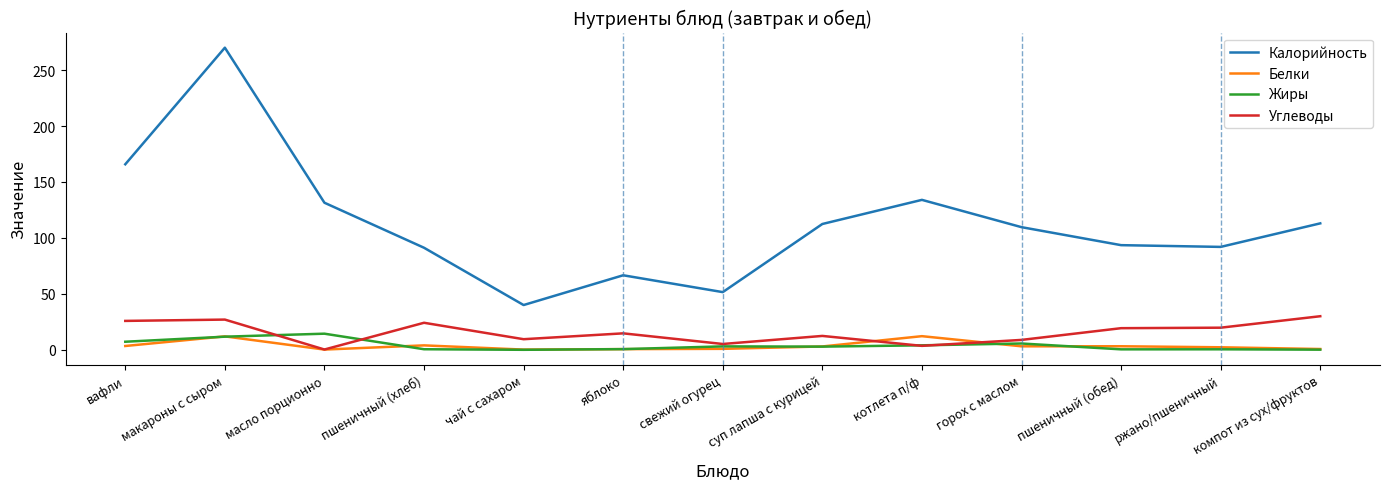

True or false: Калорийность and Углеводы intersect in this chart.

False